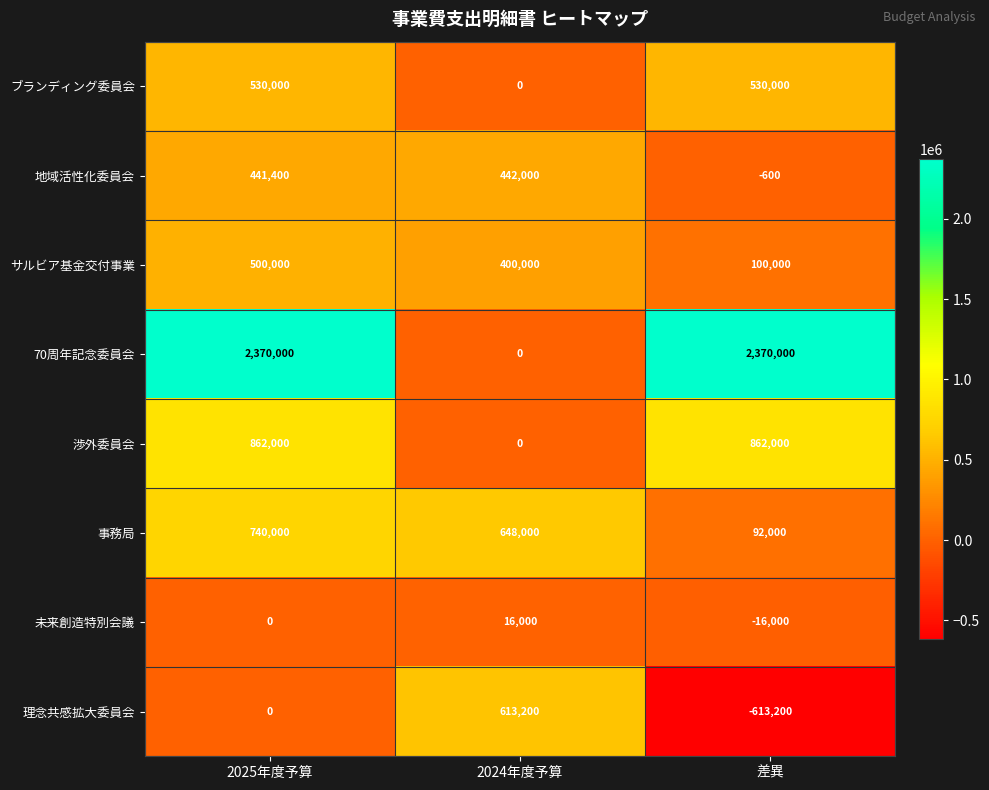

What is the difference between the 地域活性化委員会 values at 2024年度予算 and 2025年度予算?

600